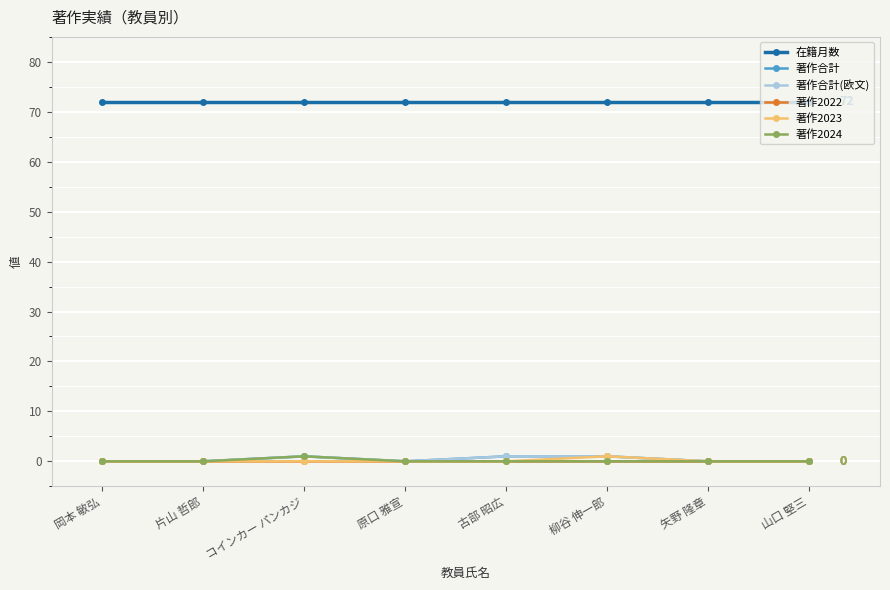

How many lines are shown in the chart?

6